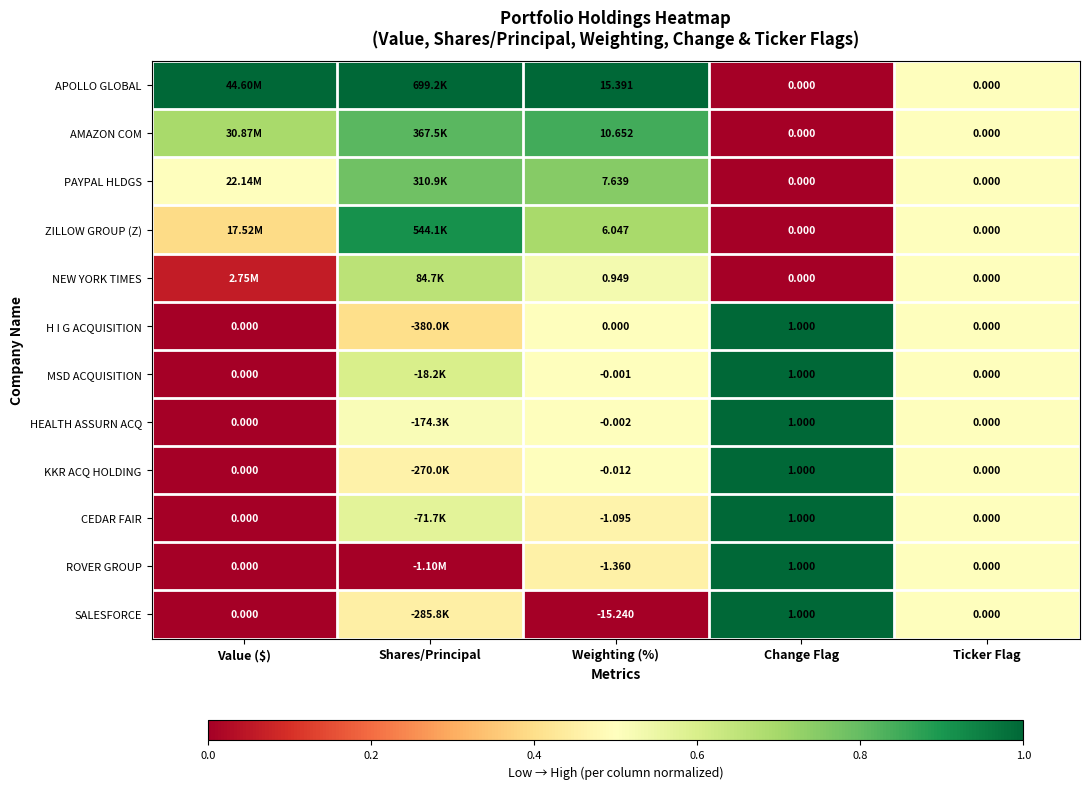

Rank the series at Weighting (%) from highest to lowest value.

APOLLO GLOBAL, AMAZON COM, PAYPAL HLDGS, ZILLOW GROUP (Z), NEW YORK TIMES, H I G ACQUISITION, MSD ACQUISITION, HEALTH ASSURN ACQ, KKR ACQ HOLDING, CEDAR FAIR, ROVER GROUP, SALESFORCE